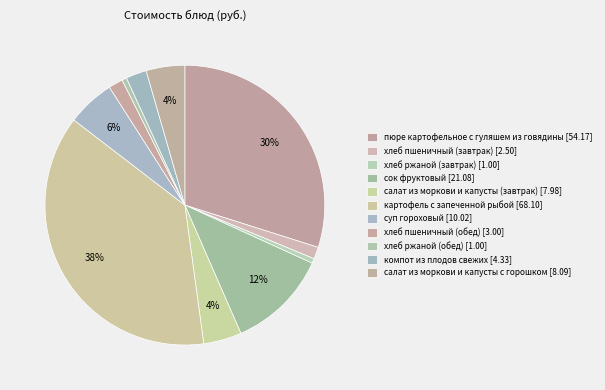

How many segments does this pie chart have?

11